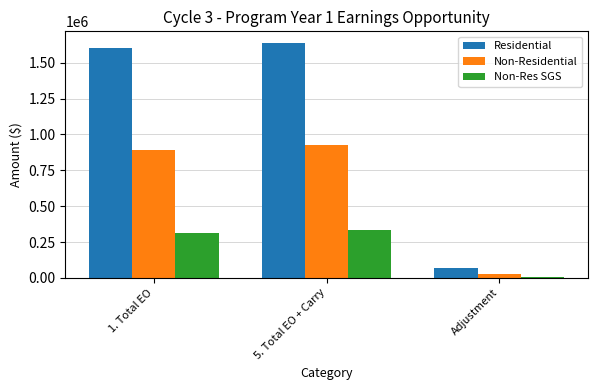

Which category has the highest value in the Non-Residential series?

5. Total EO + Carry